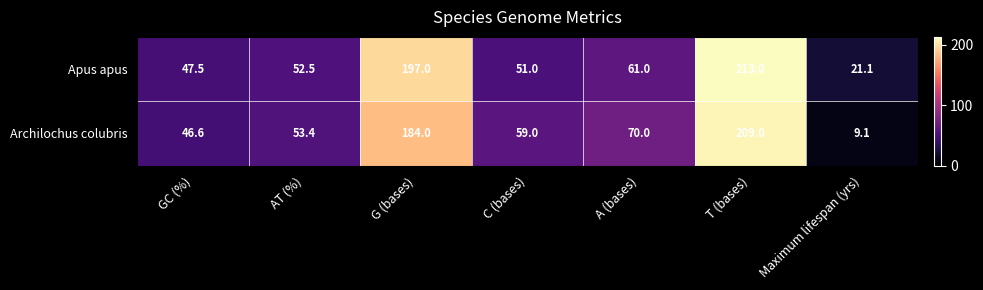

Reading right to left, what are all the values shown in this chart?

Apus apus: Maximum lifespan (yrs)=21.1	T (bases)=213.0	A (bases)=61.0	C (bases)=51.0	G (bases)=197.0	AT (%)=52.5	GC (%)=47.5
Archilochus colubris: Maximum lifespan (yrs)=9.1	T (bases)=209.0	A (bases)=70.0	C (bases)=59.0	G (bases)=184.0	AT (%)=53.4	GC (%)=46.6